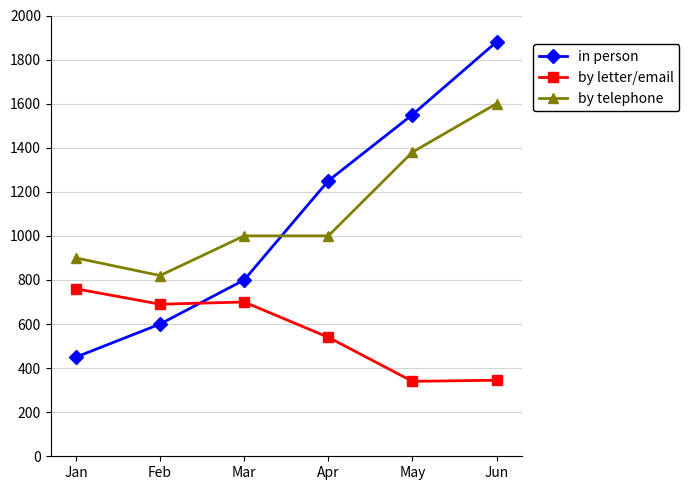

The value of in person at May is 1550. True or false?

True